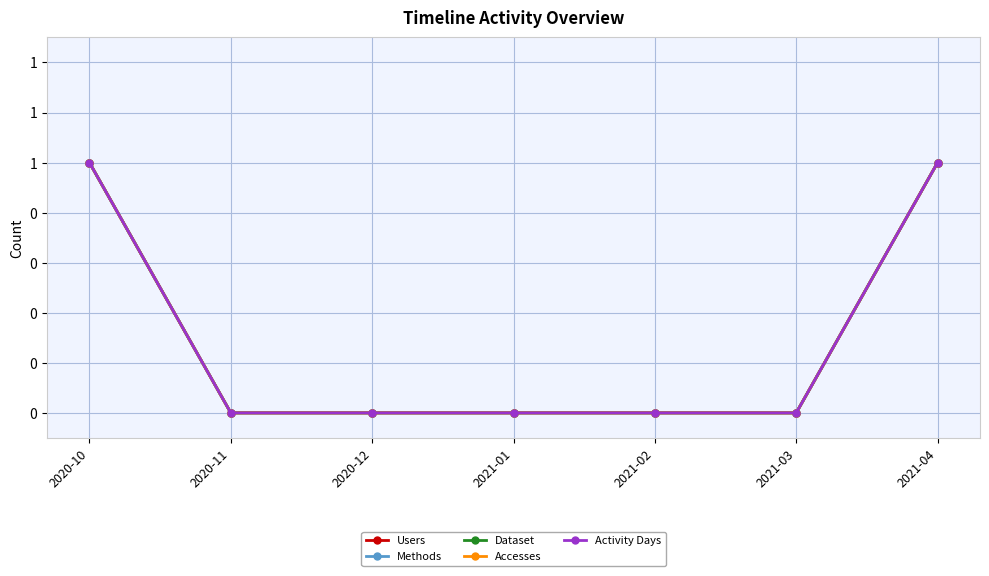

Does the chart have visible grid lines?

Yes